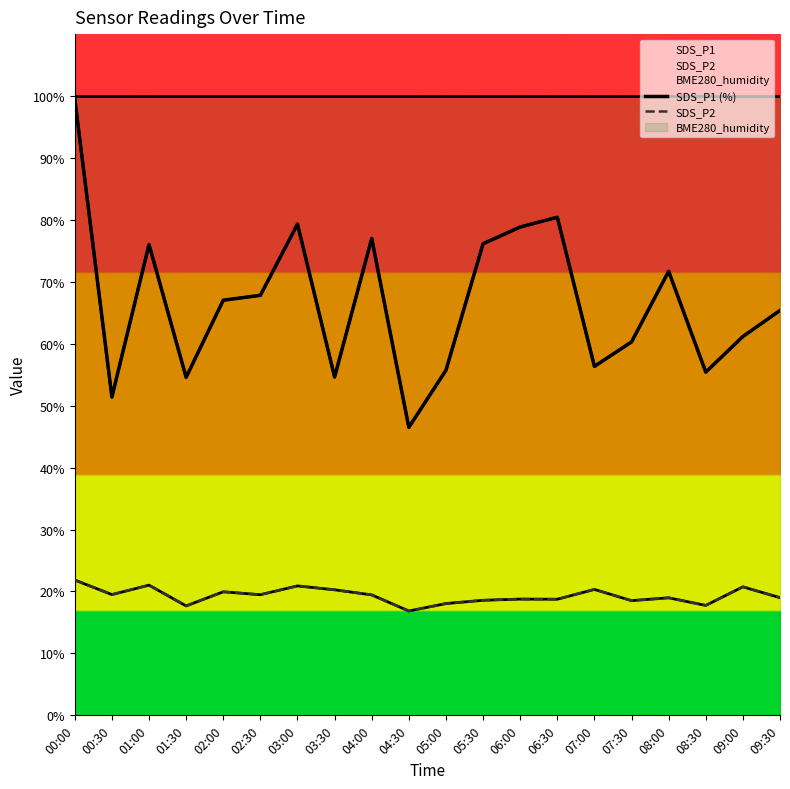

Does the chart have visible grid lines?

No